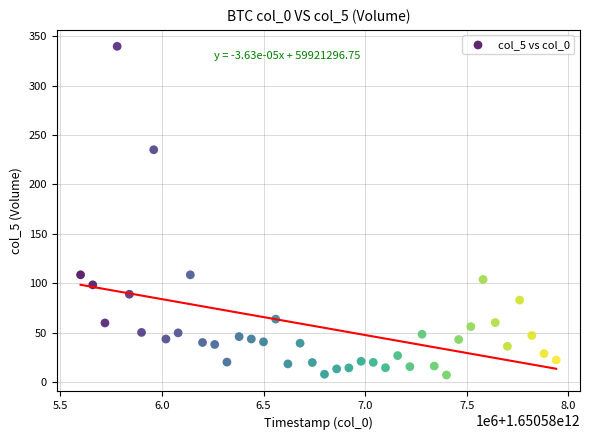

What is the range of Y values (max minus min)?

332.5